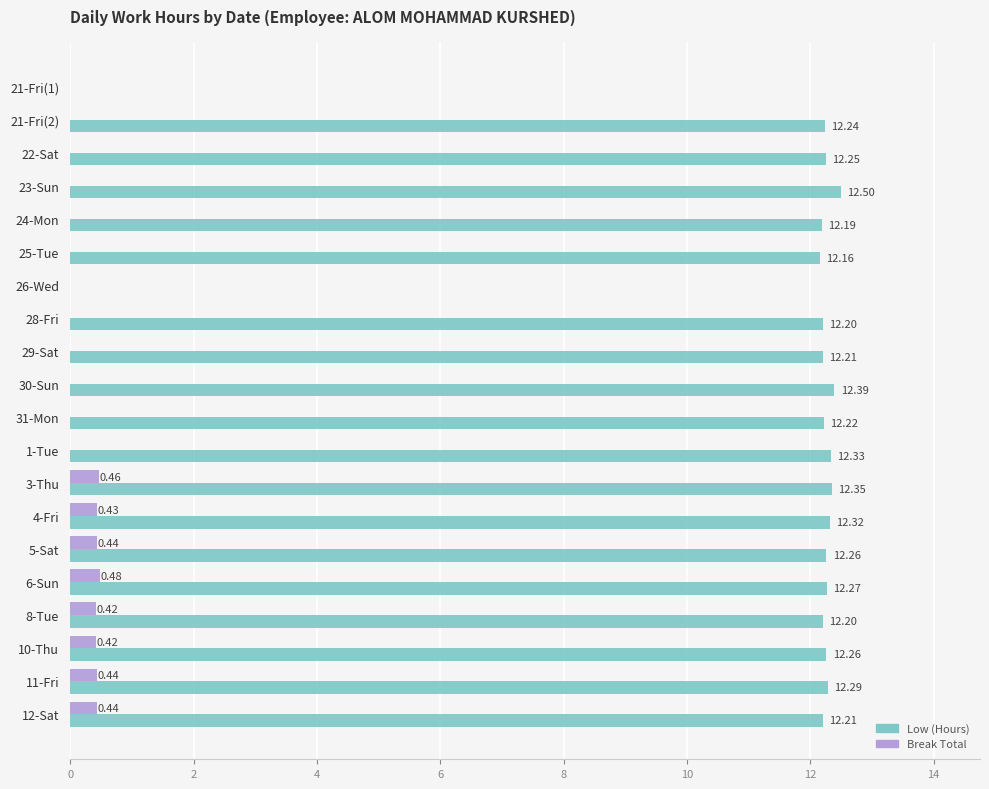

At which category is the sum across all series the highest?

3-Thu